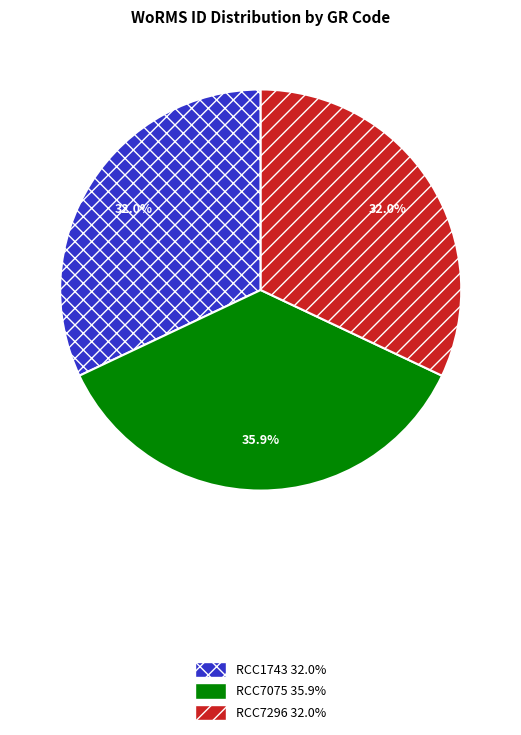

Combined, do RCC7296 and RCC1743 account for over 50%?

Yes